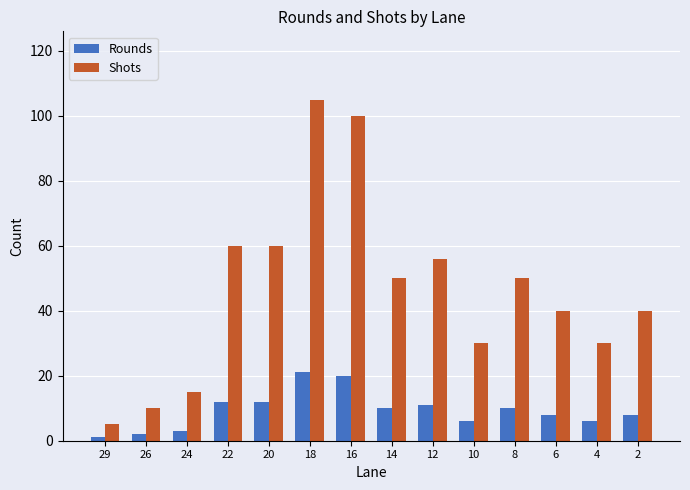

The value of Shots at 18 is 42. True or false?

False